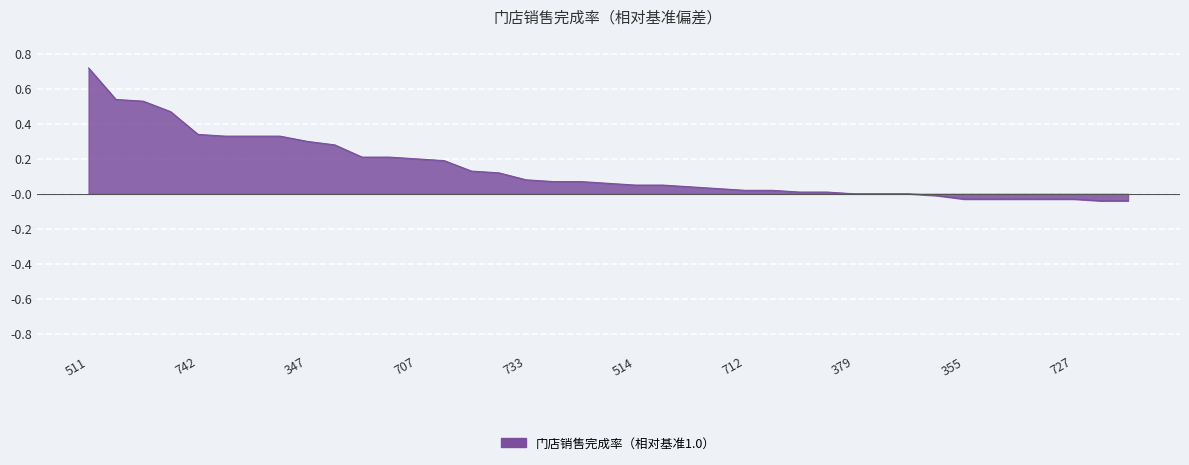

Between 710 and 578, which is larger?

578